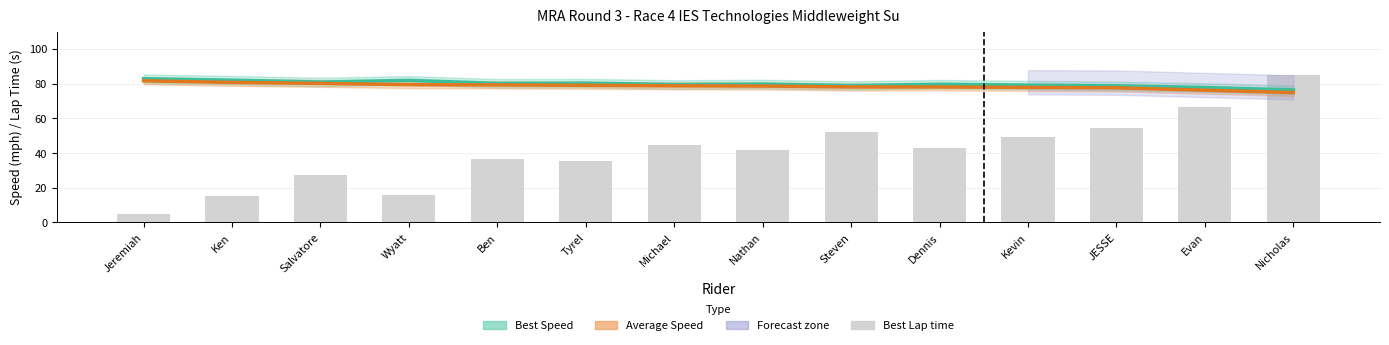

Rank the categories by value from highest to lowest.

Nicholas, Evan, JESSE, Steven, Kevin, Michael, Dennis, Nathan, Ben, Tyrel, Salvatore, Wyatt, Ken, Jeremiah